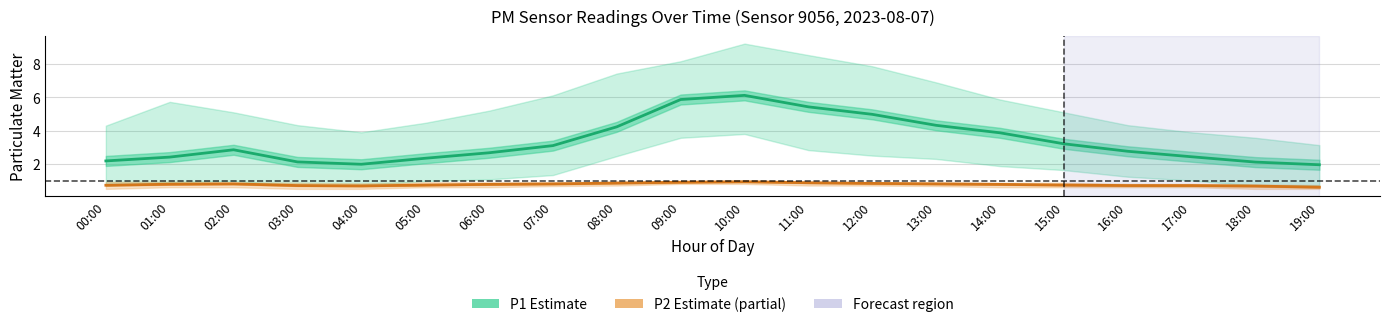

How many P2 (PM2.5) values are between 0 and 1?

20